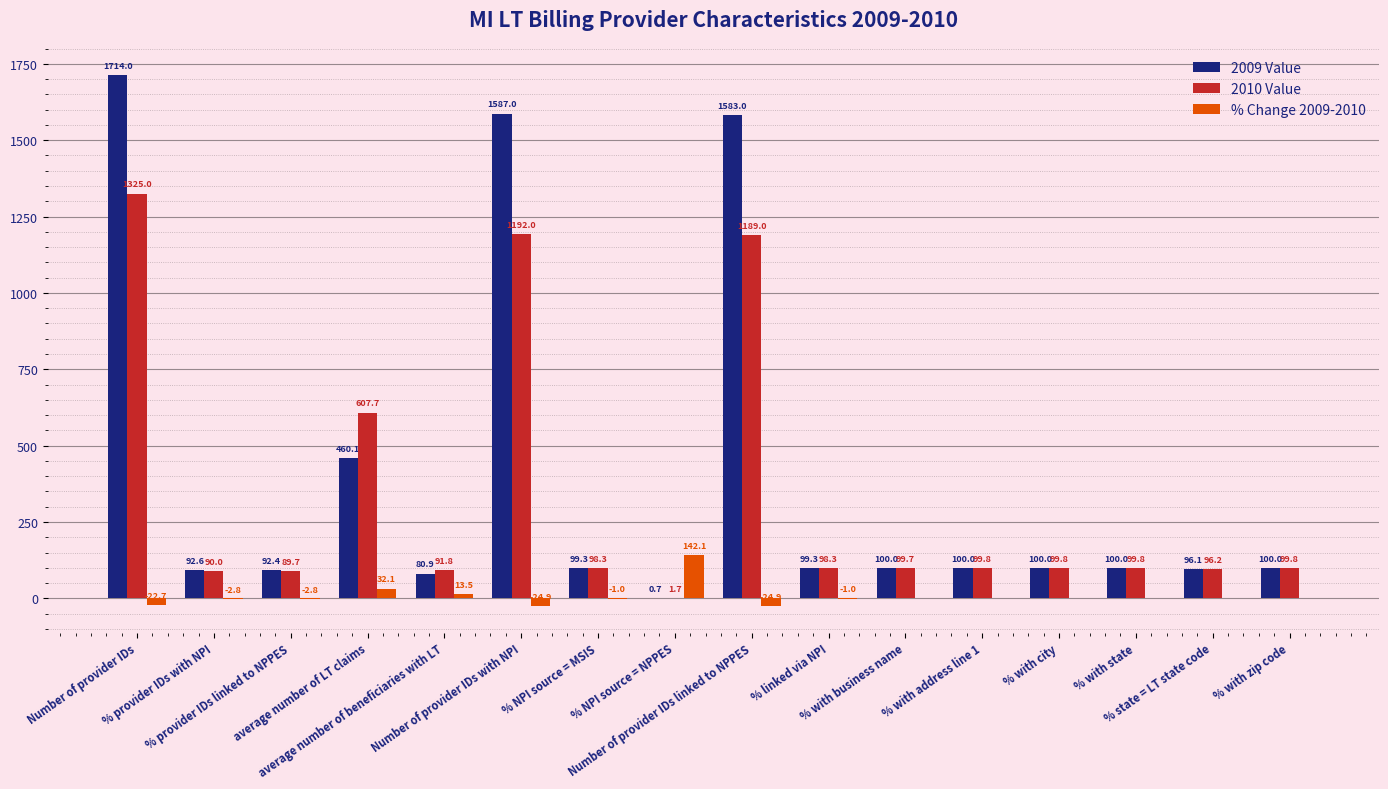

Is the value of 2010 Value at Number of provider IDs greater than the value of 2009 Value at Number of provider IDs?

No